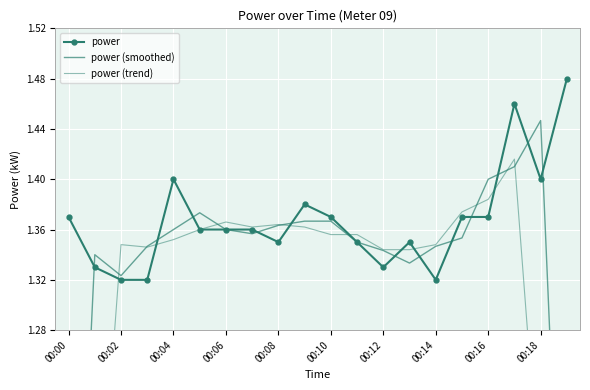

The value of power at 00:14 is 0.7. True or false?

False